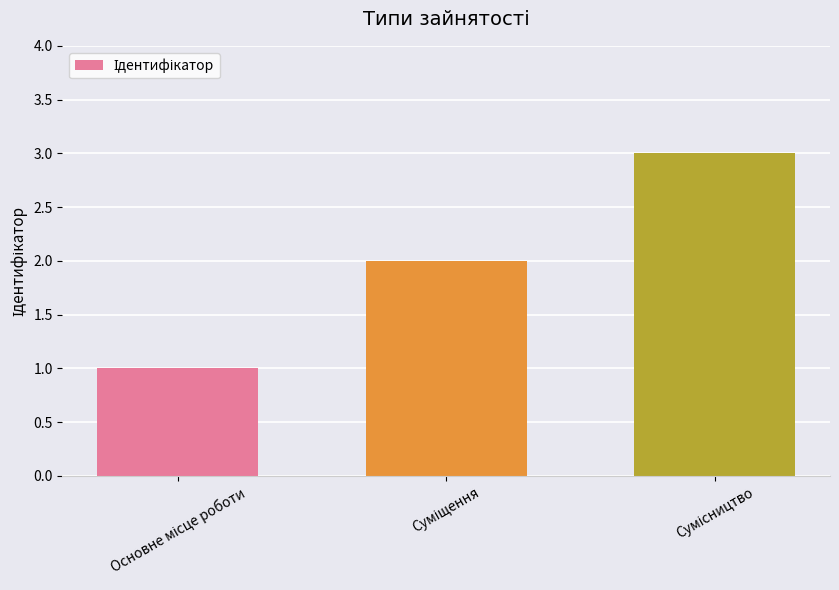

What is the greatest value displayed?

3